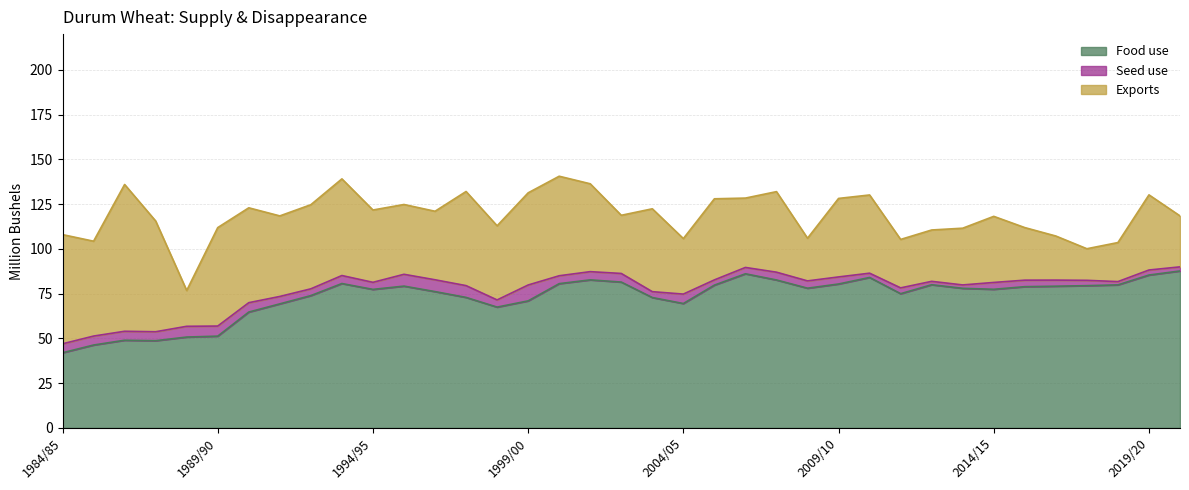

True or false: Seed use and Exports cross at least once.

False